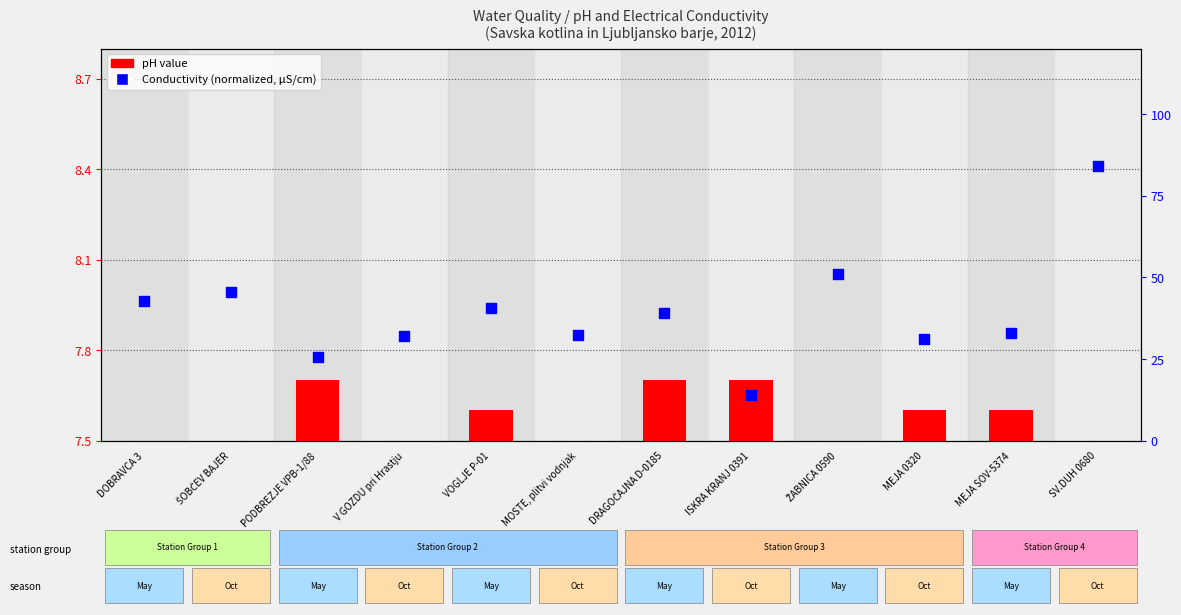

At how many categories does at least one series exceed 28?

10